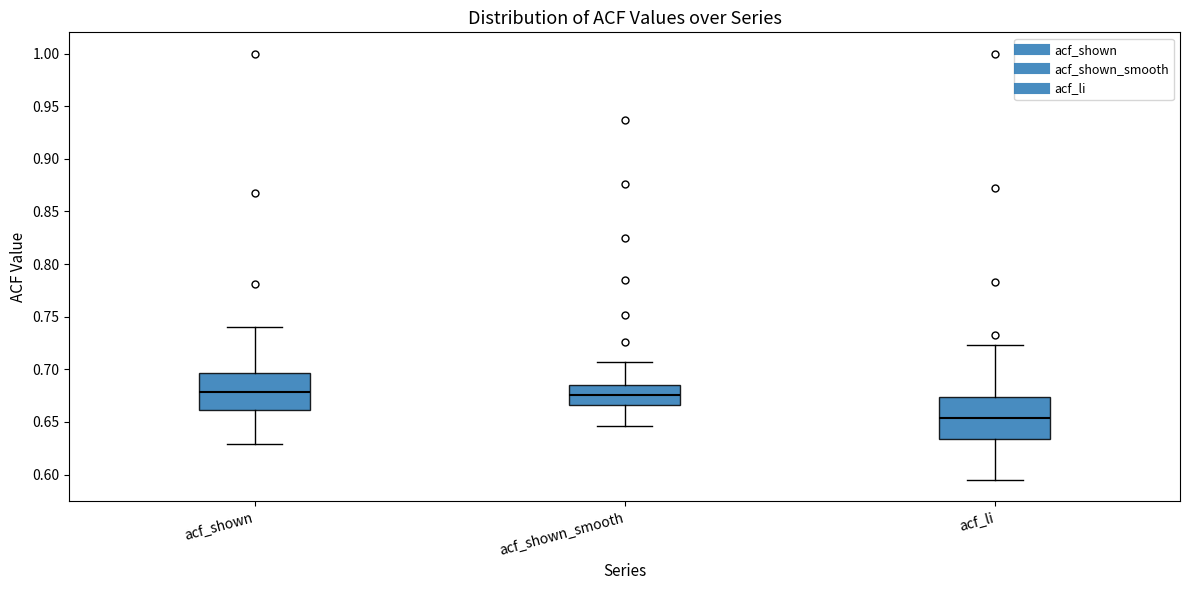

Where is the lower edge of the box for acf_shown_smooth on the y-axis? The values are not printed on the chart, so give them approximately, as read against the axis.

0.665